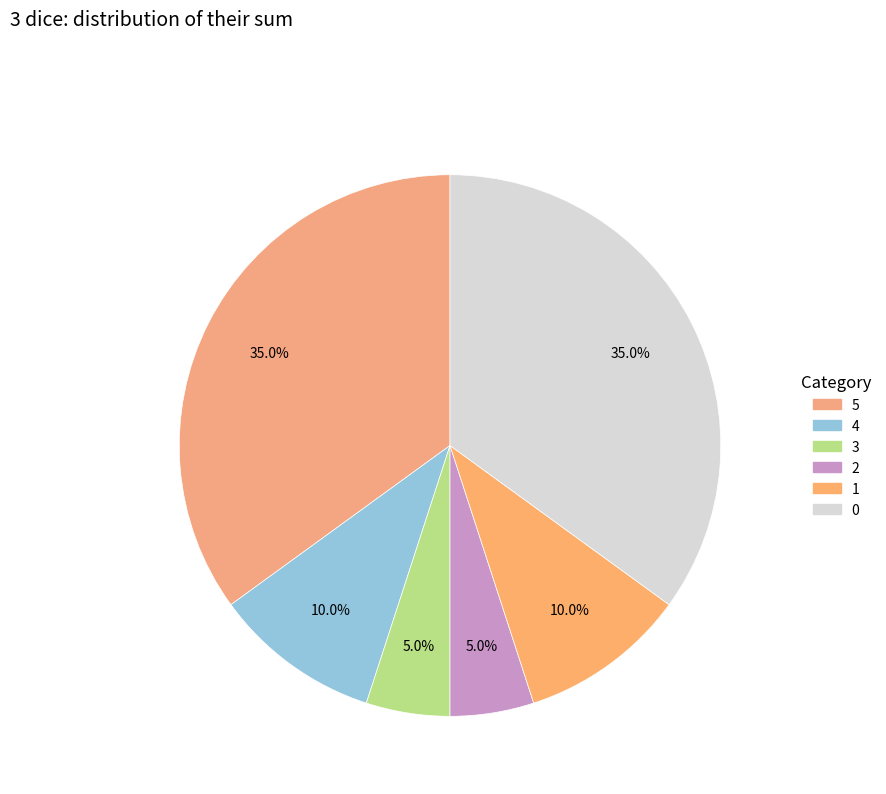

True or false: 3 accounts for 1% of the total.

False